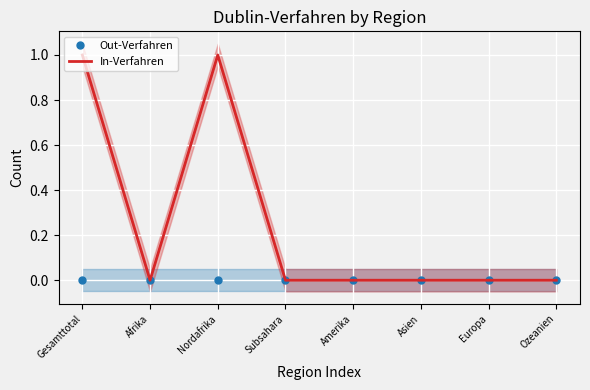

At which label is In-Verfahren closest to 0?

Afrika